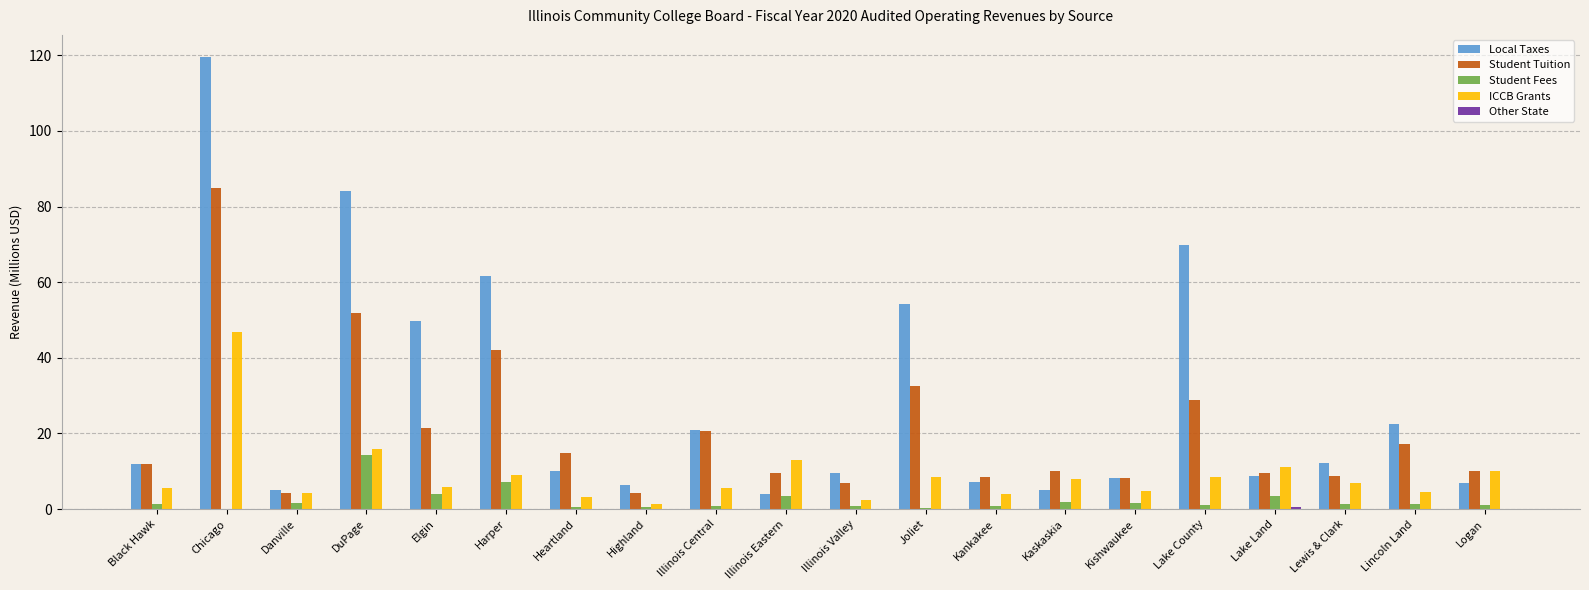

The value of ICCB Grants at Illinois Eastern is 5.9. True or false?

False